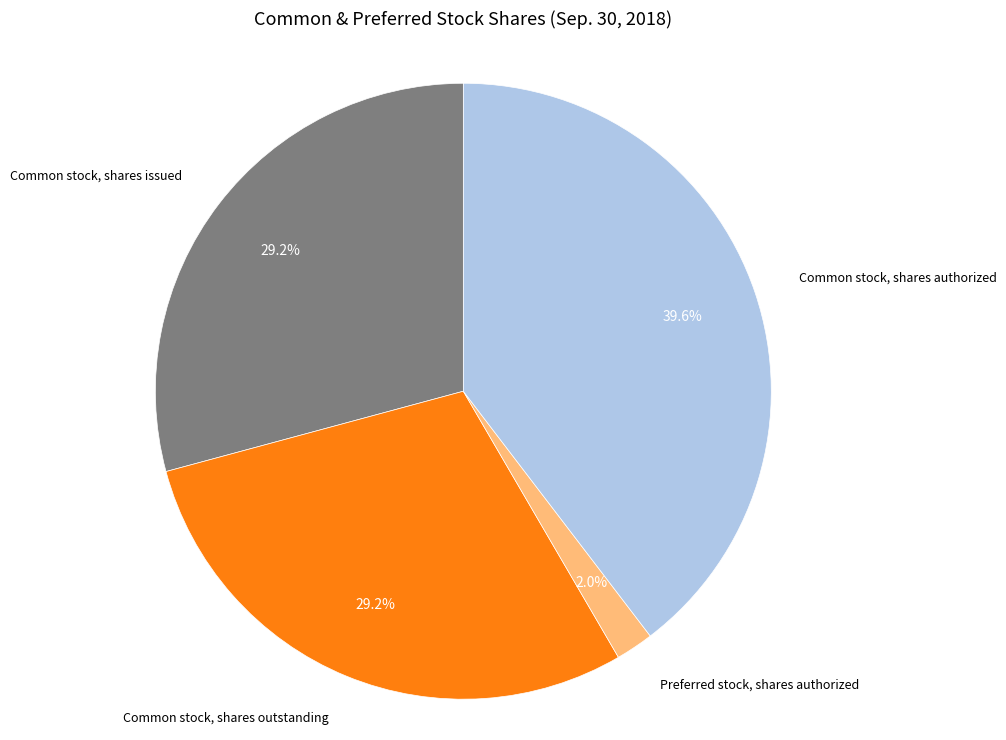

Does any single category account for the majority?

No